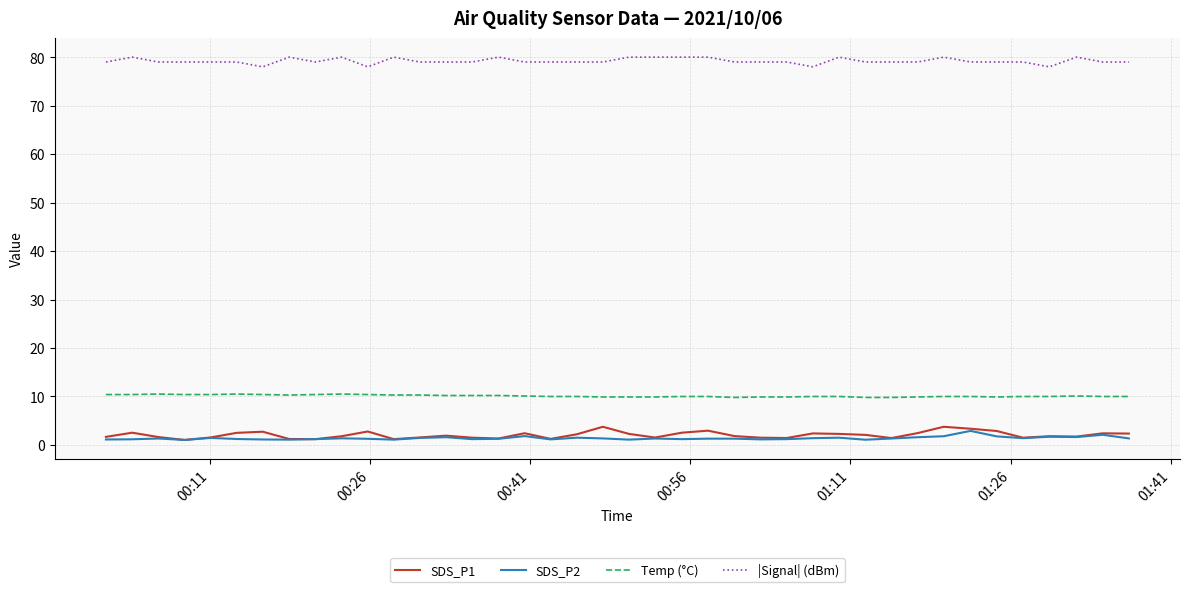

True or false: |Signal| (dBm) and Temp (°C) intersect in this chart.

False